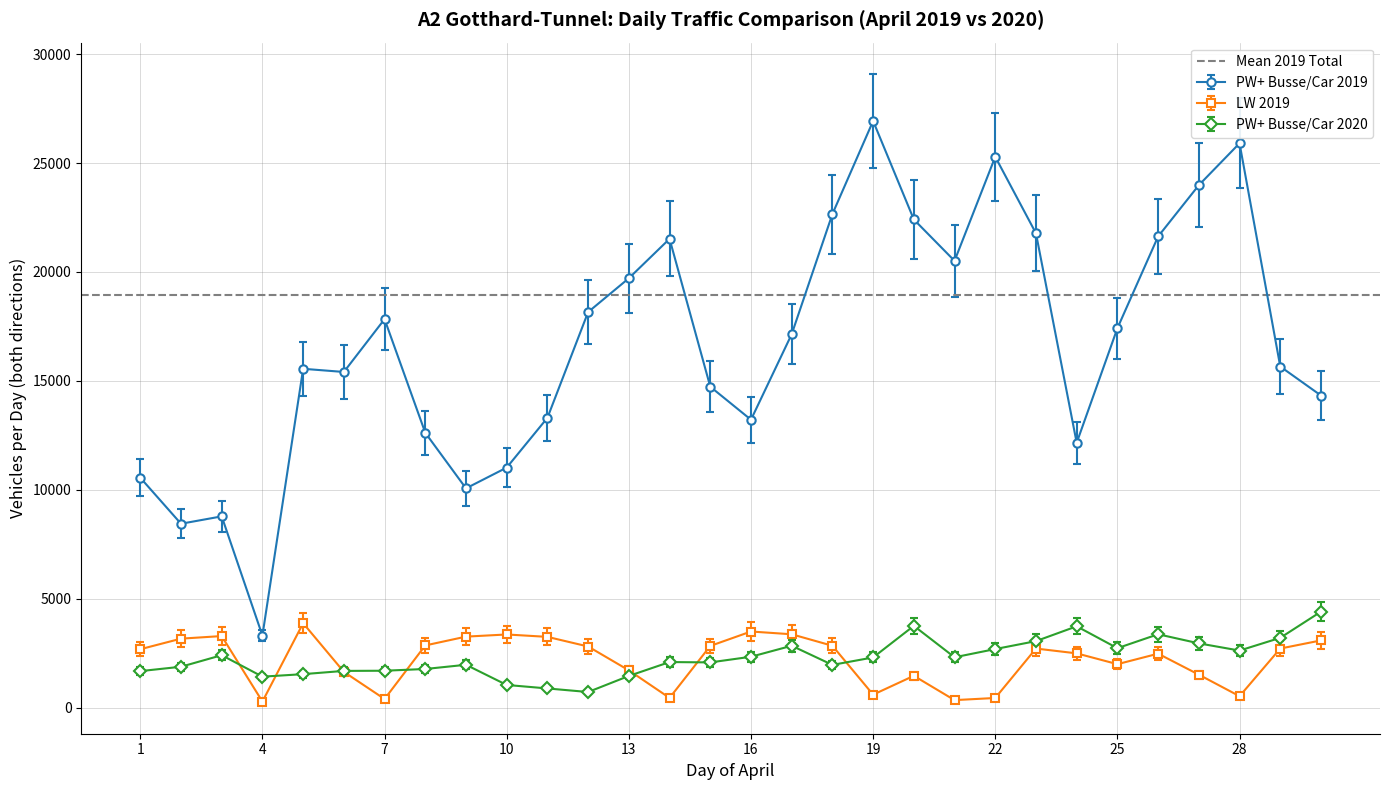

Between 4 and 24, which series saw the biggest shift?

PW+ Busse/Car 2019